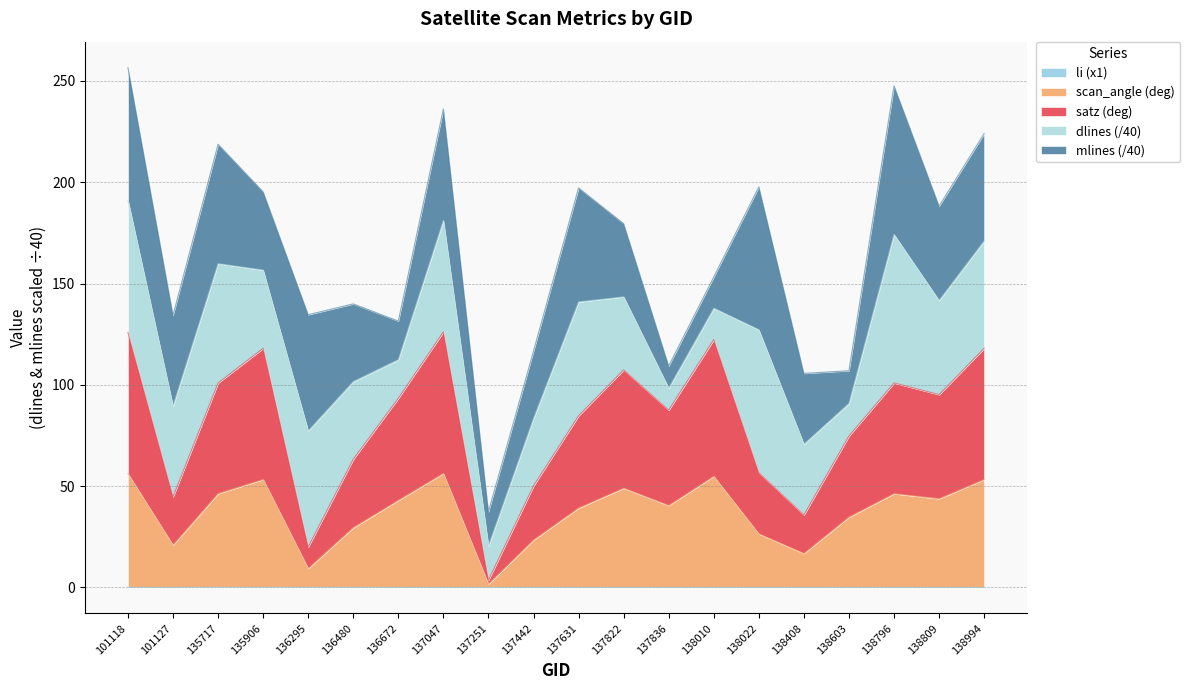

What is the total value across all series at 138796?

247.6